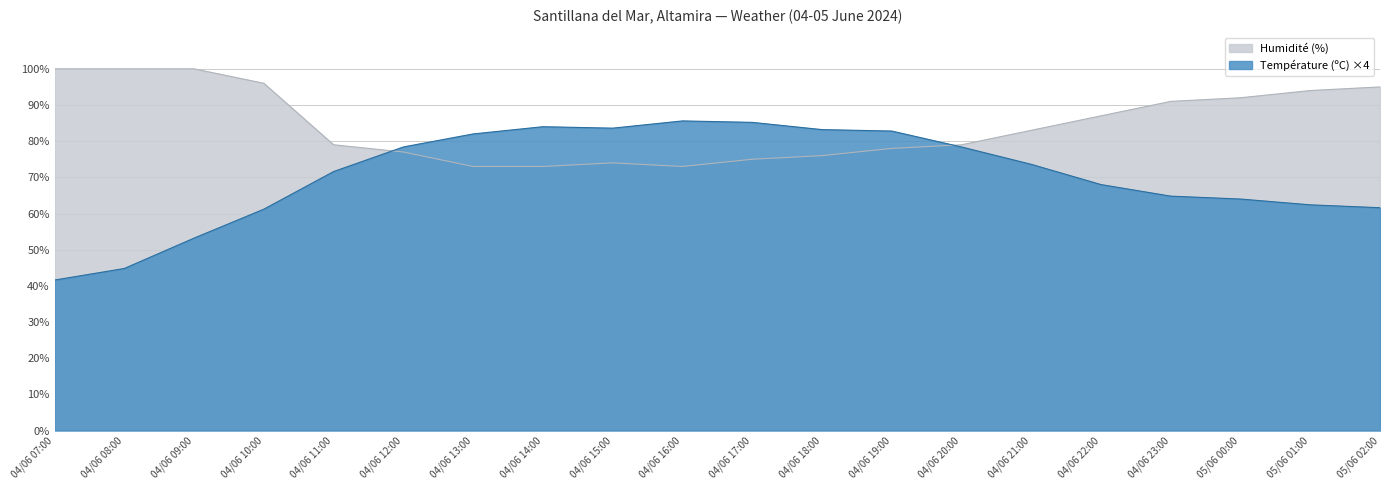

What is the sum of all Humidité (%) values?

1695.0